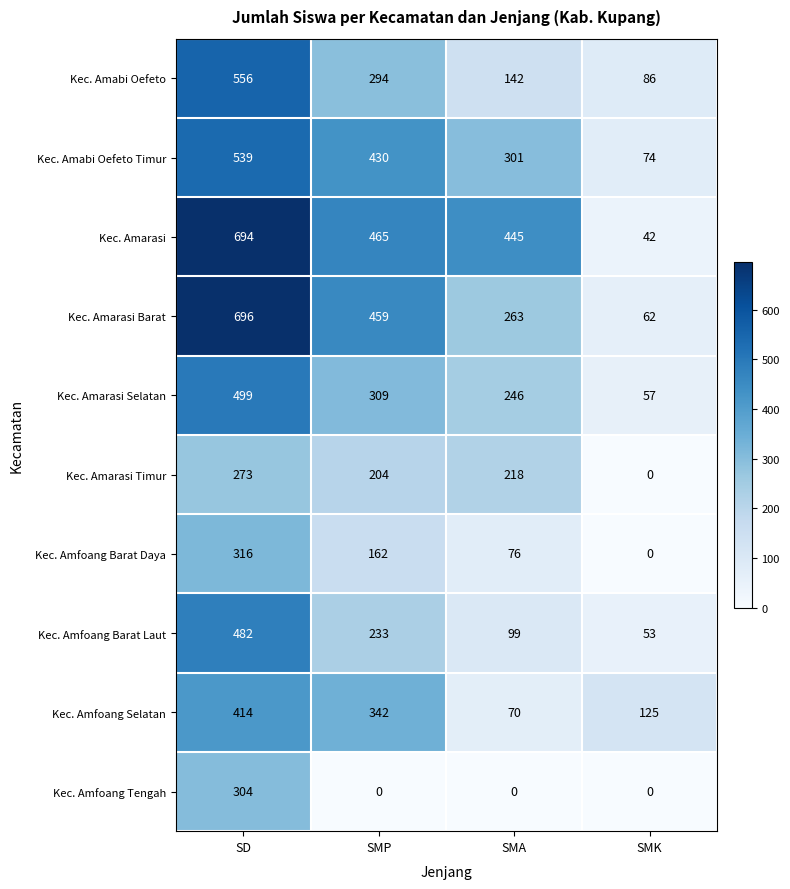

Between SD and SMA, which series saw the biggest shift?

Kec. Amarasi Barat